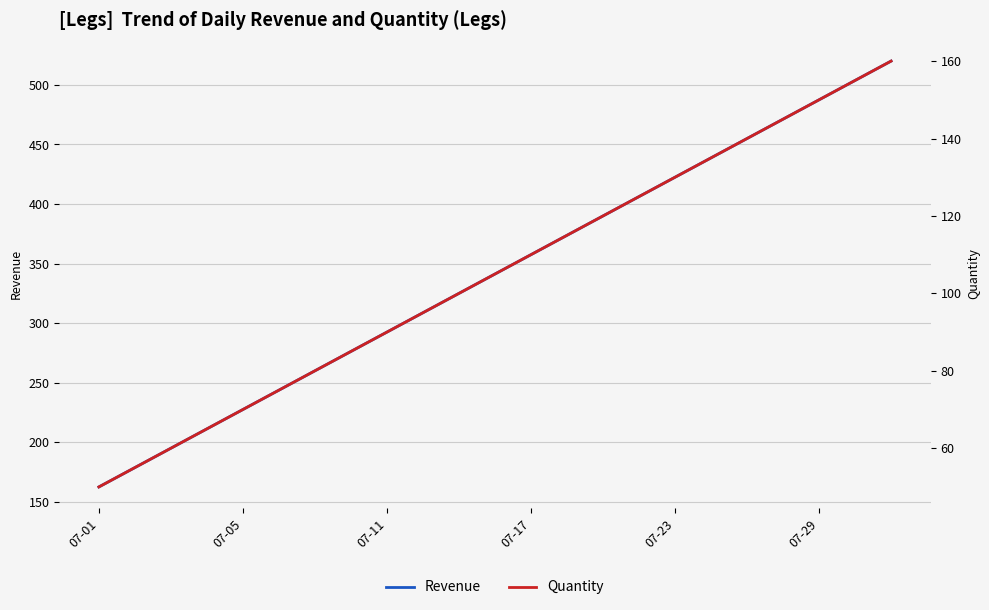

At 07-29, list the series in order from smallest to largest.

Quantity, Revenue